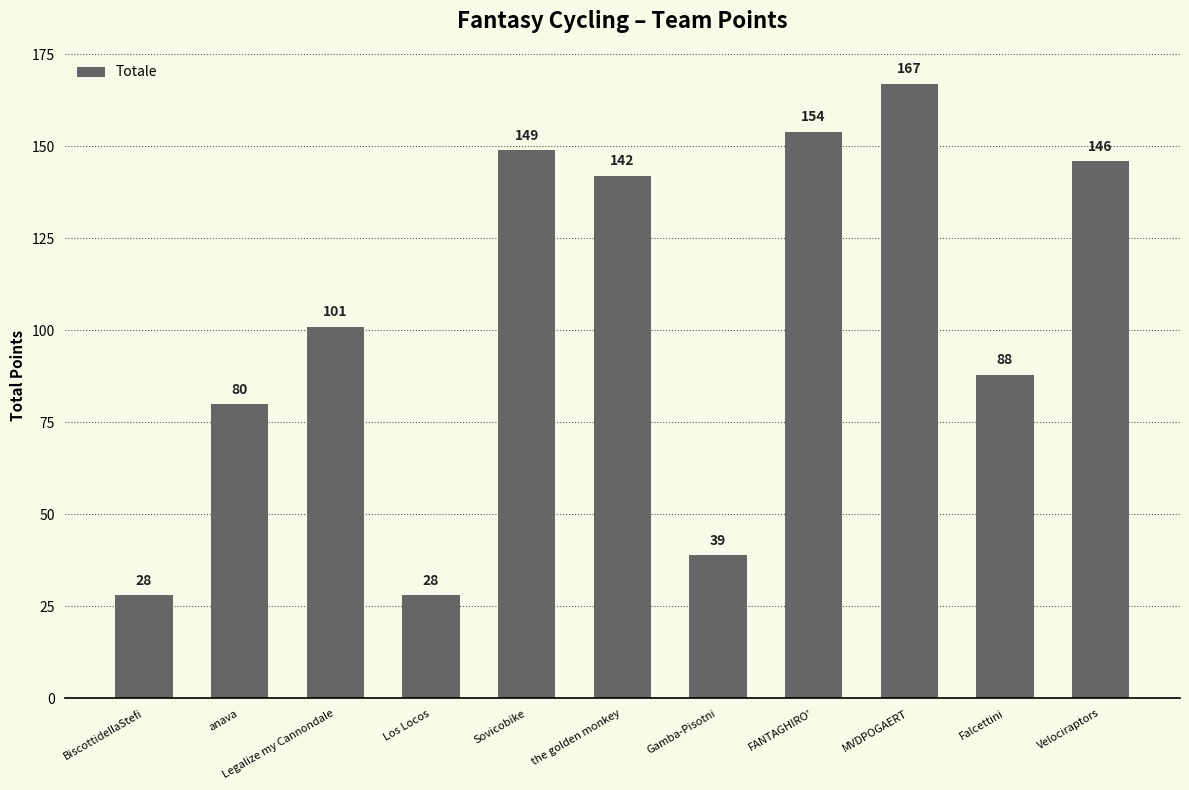

Reading left to right, list all the values displayed in this chart.

28	80	101	28	149	142	39	154	167	88	146